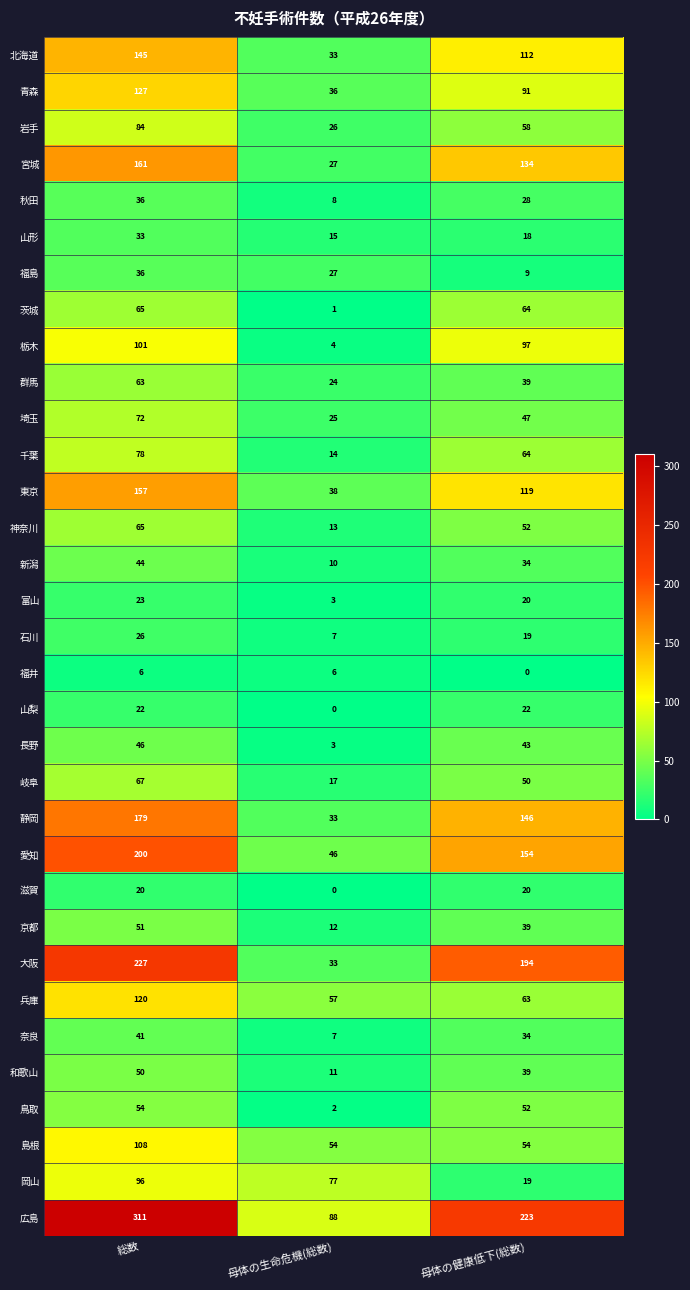

What is the average value of the 奈良 series?

27